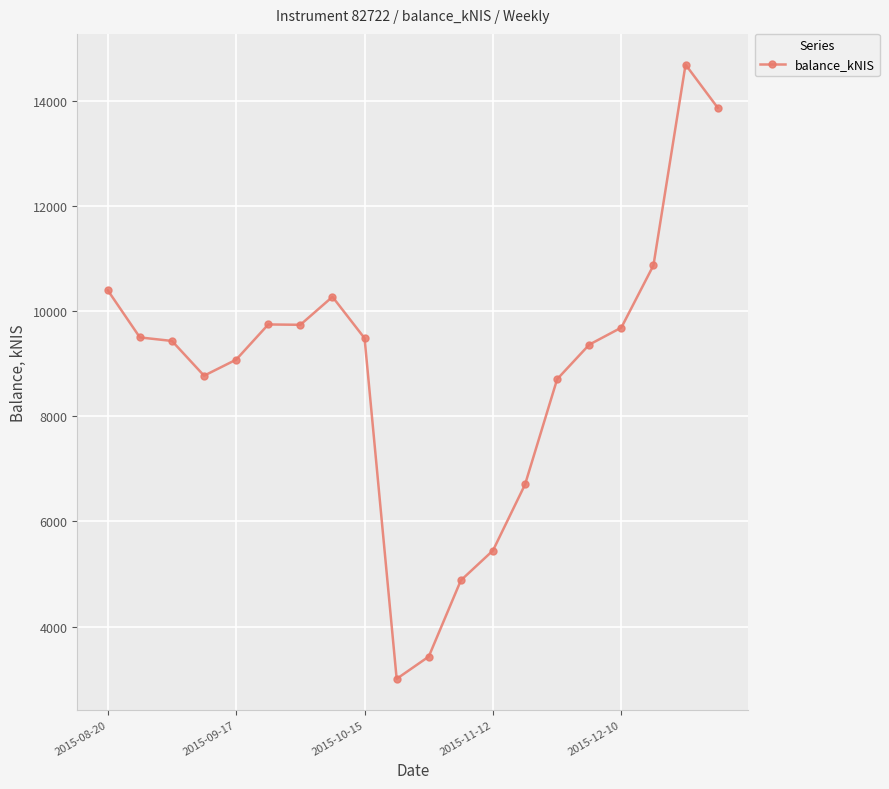

What is the difference between the maximum and minimum values?

11674.9